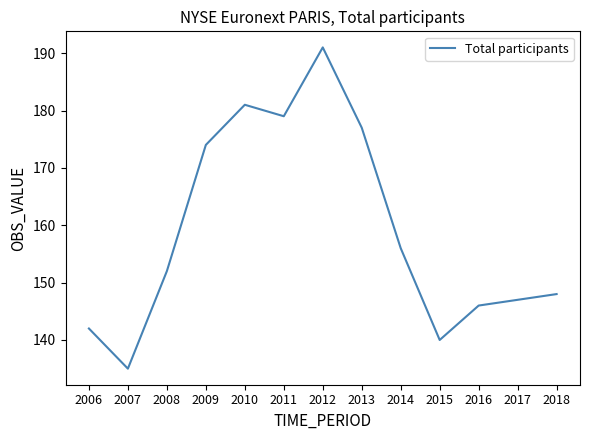

The value at 2018 is 148. True or false?

True